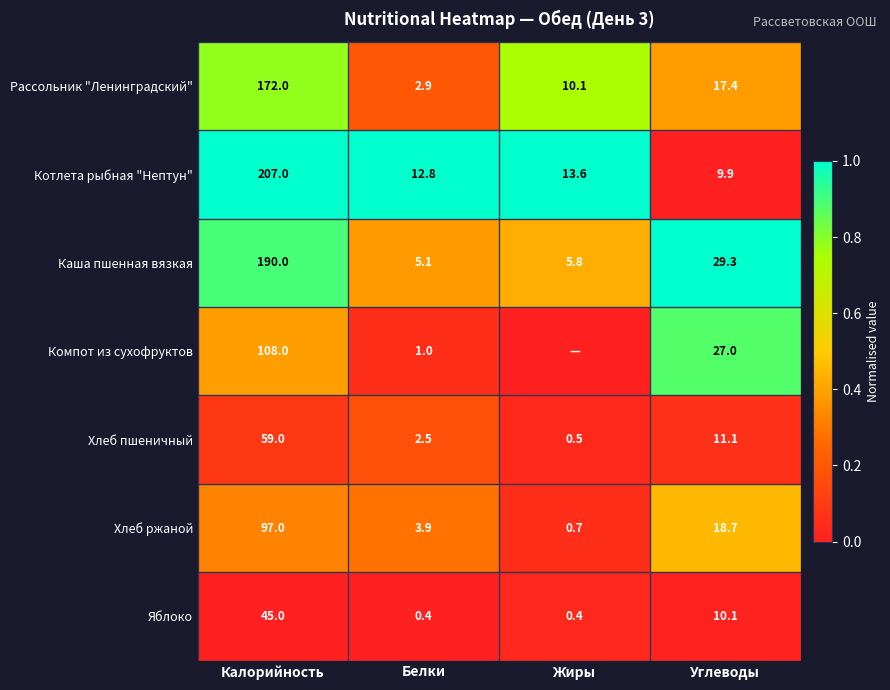

What is the difference between the second highest and second lowest values in the Яблоко series?

9.7